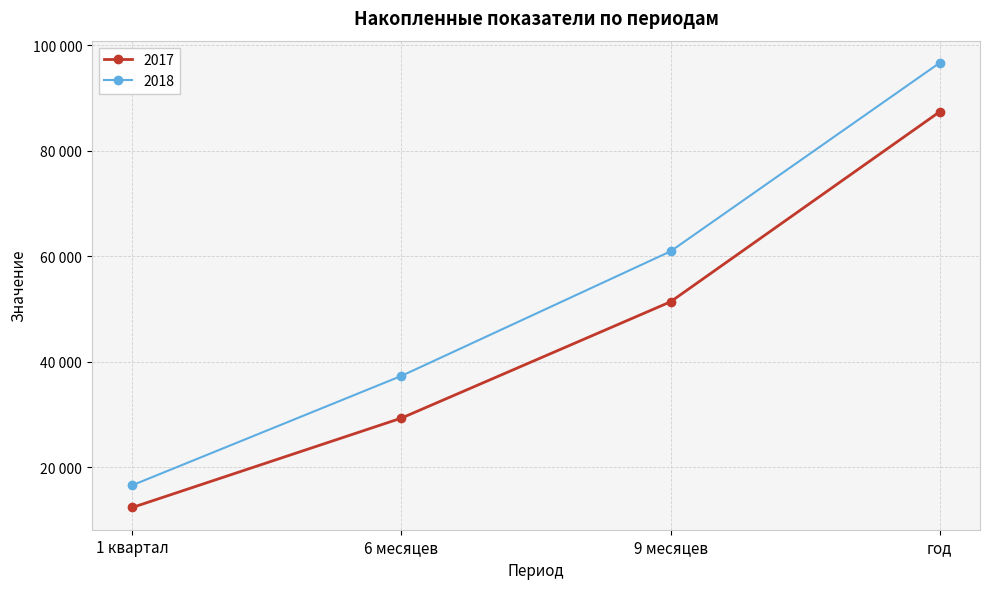

Is the value of 2018 at 6 месяцев greater than the value of 2017 at 6 месяцев?

Yes